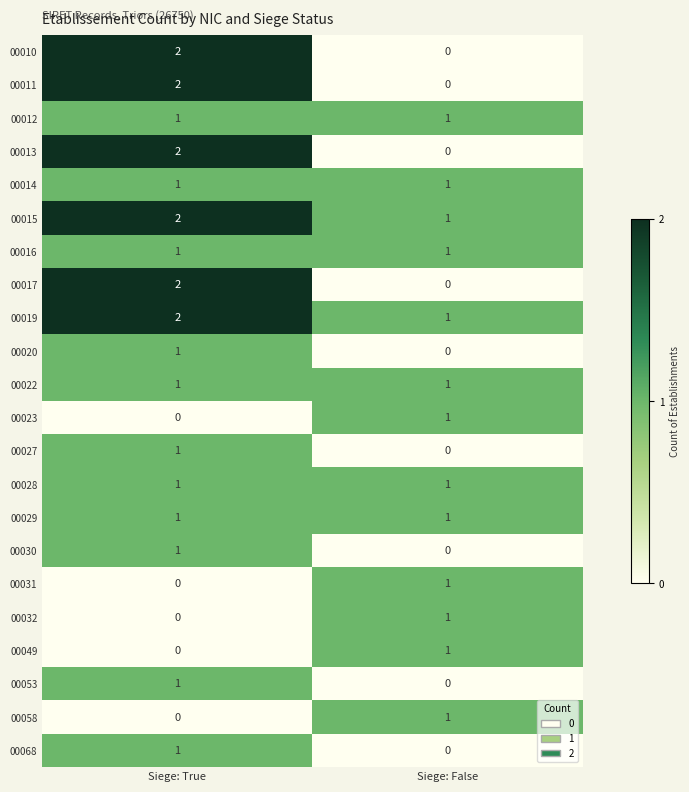

How many data points in 00019 are less than 2?

1